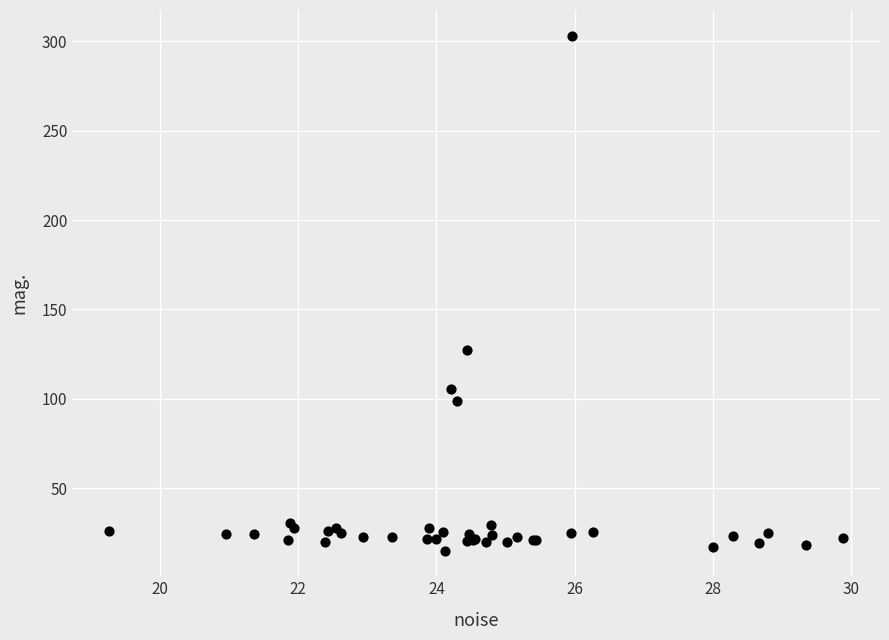

What Y value in the scatter plot is closest to 159?

127.4